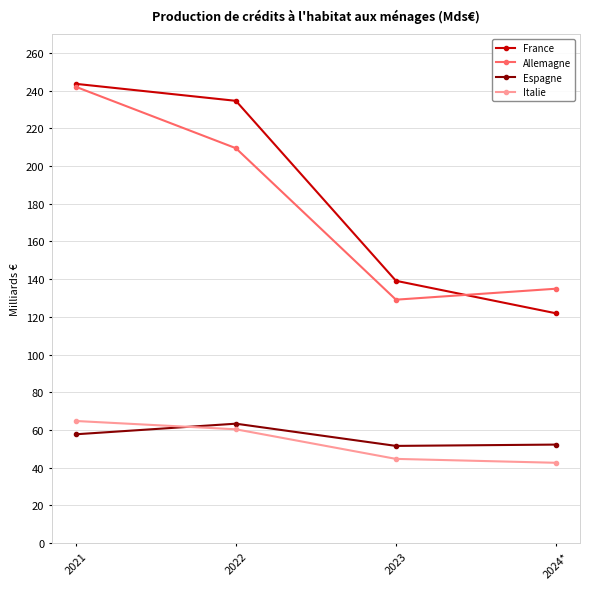

Where does the France series first go above 234?

2021